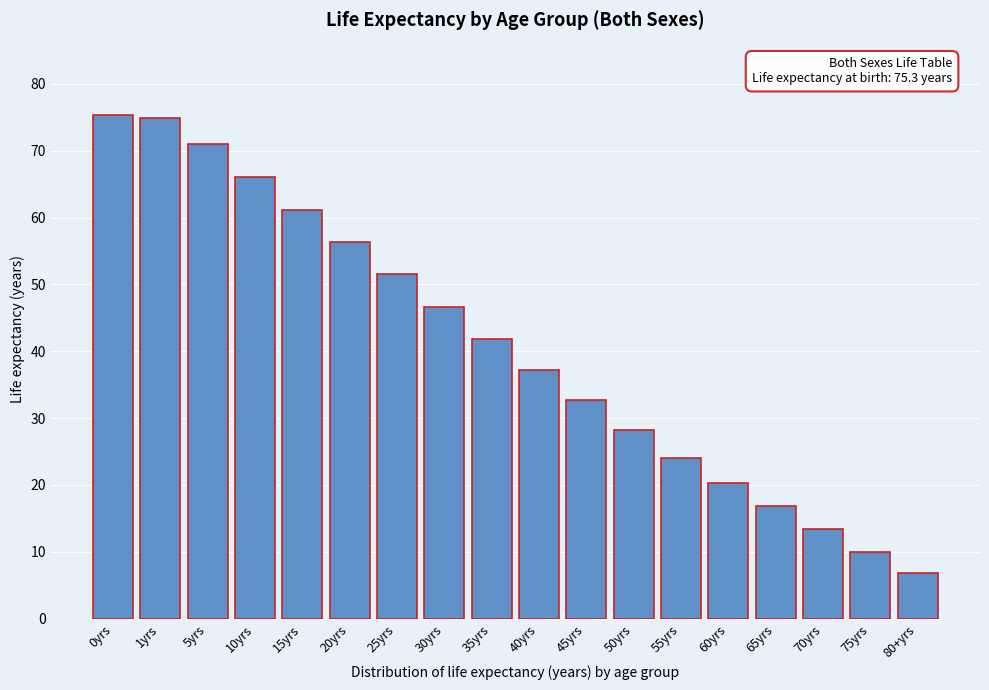

Reading left to right, transcribe all the data shown in this chart.

75.3	74.9	71.0	66.1	61.2	56.4	51.6	46.7	41.9	37.2	32.7	28.3	24.1	20.3	16.9	13.4	10.0	6.9